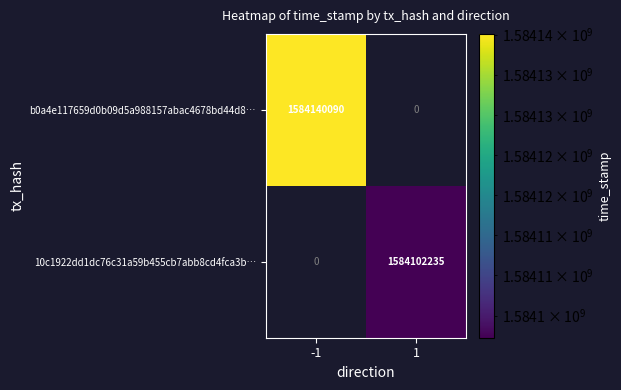

The value of b0a4e117659d0b09d5a988157abac4678bd44d8… at -1 is 1584140090. True or false?

True